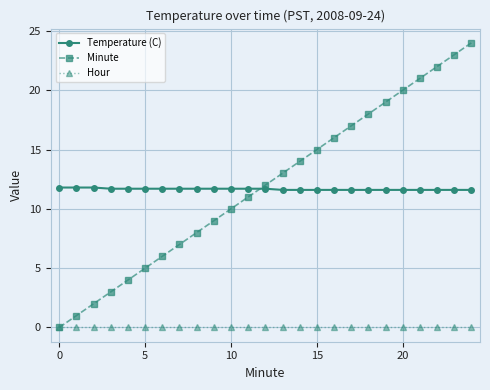

How many times do Temperature (C) and Minute cross each other?

1